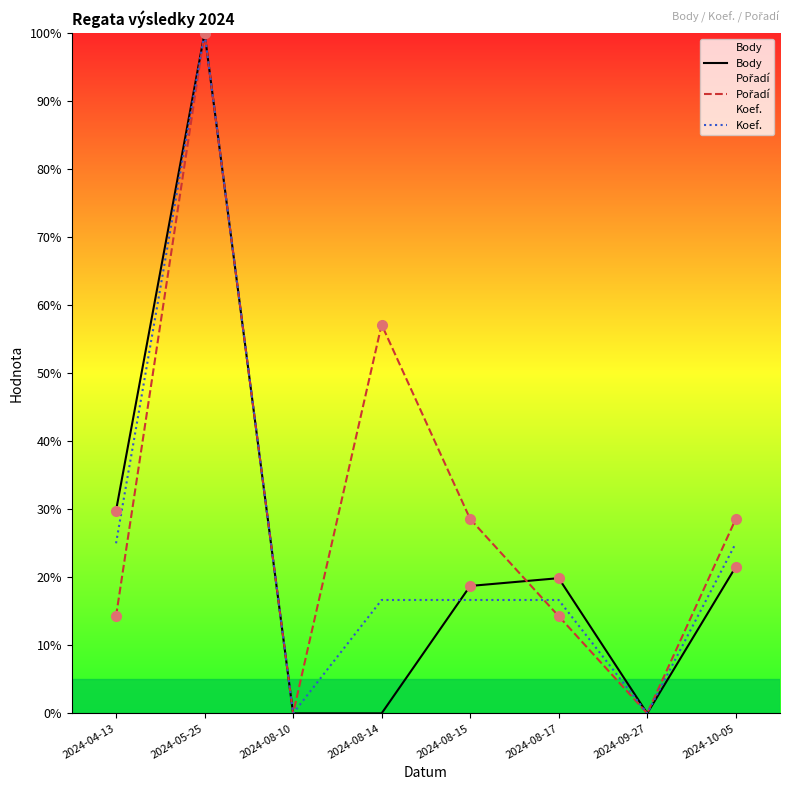

List the series in order of their overall mean, lowest first.

Body, Koef., Pořadí